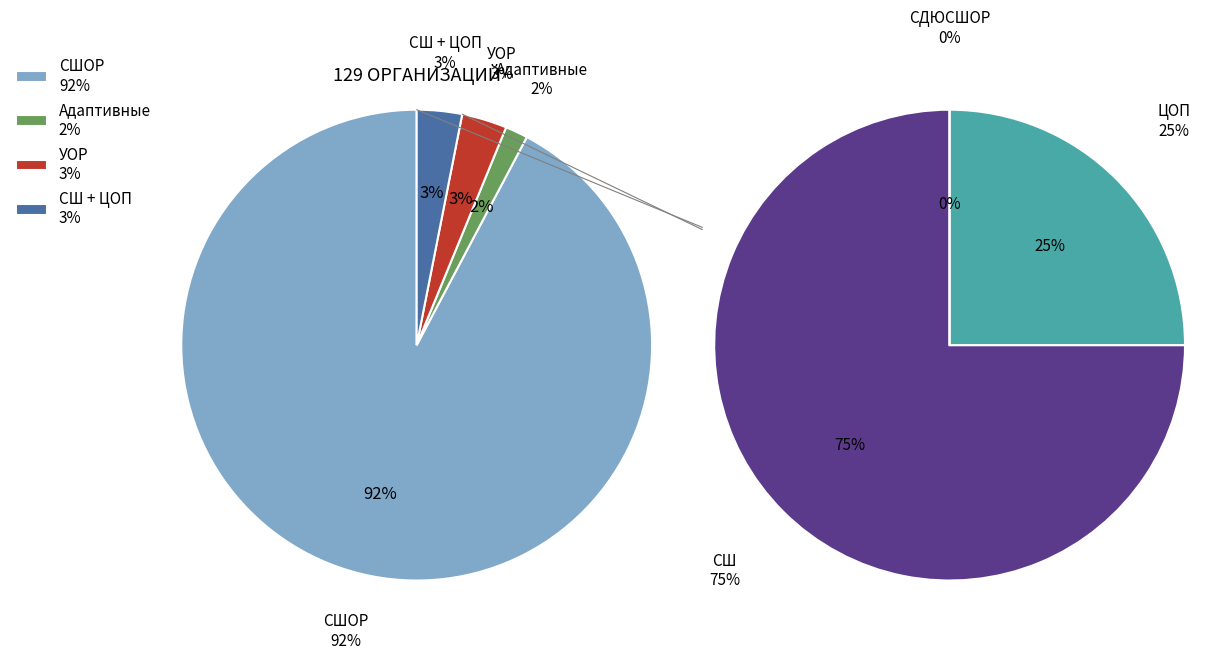

Is the sum of СШ and СШОР greater than half?

Yes